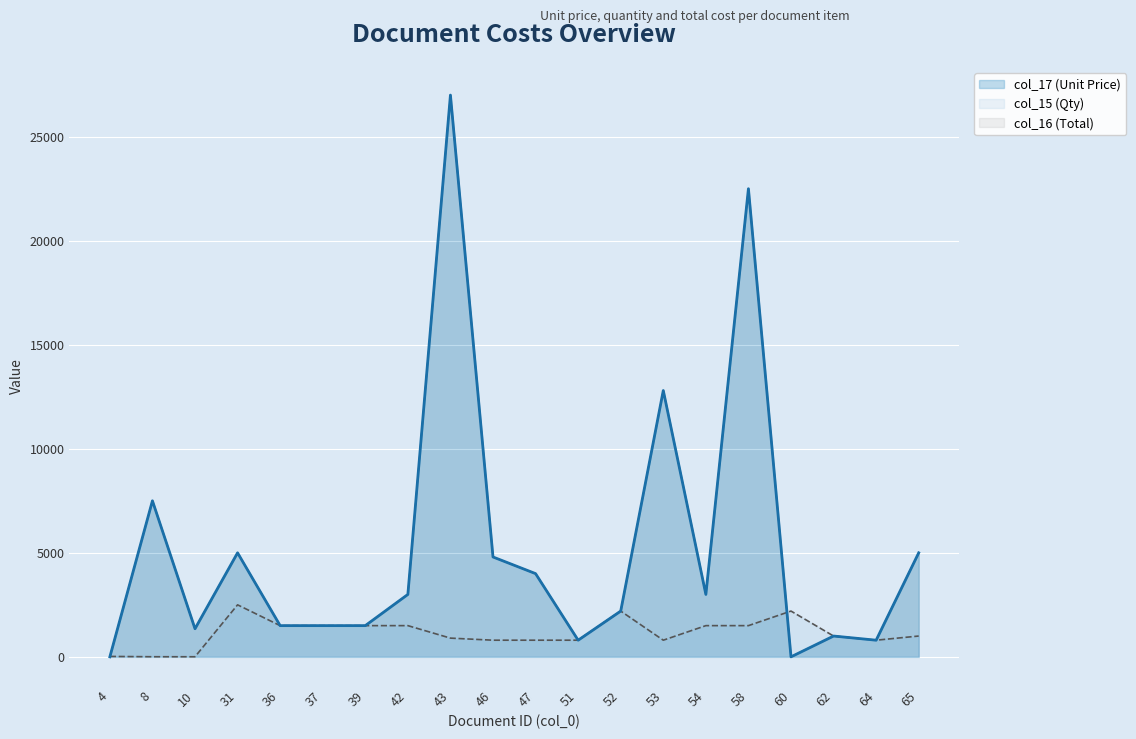

What is the difference between the col_16 (Total) values at 54 and 10?

1650.0